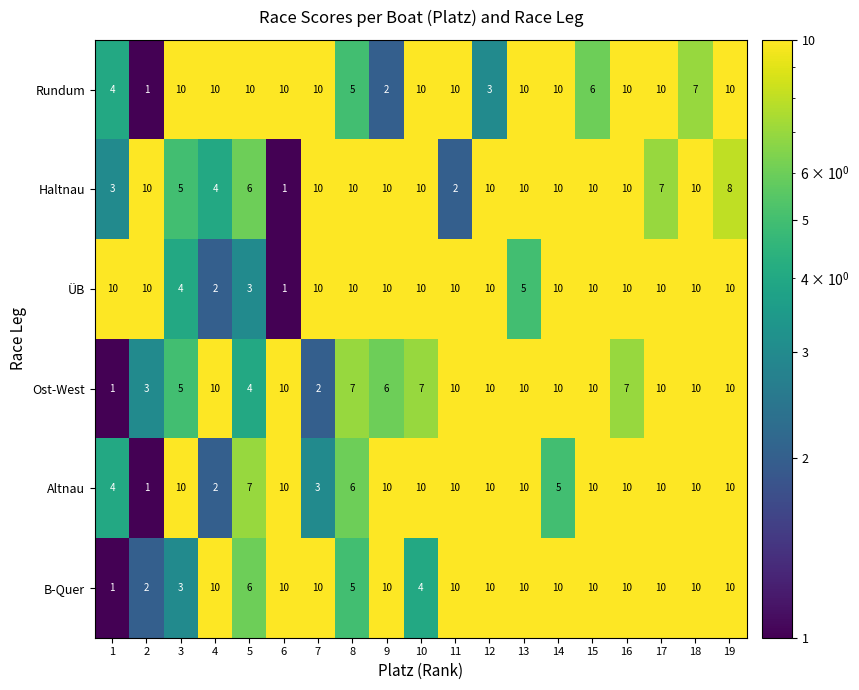

The Ost-West series shows 4 at 15. True or false?

False